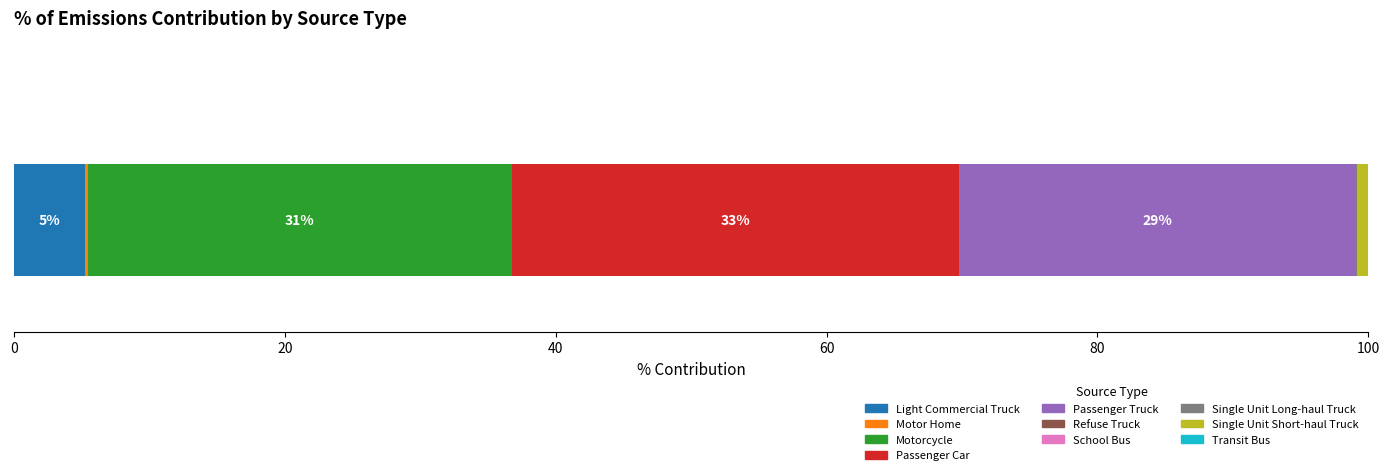

What is the maximum value for Light Commercial Truck?

5.3